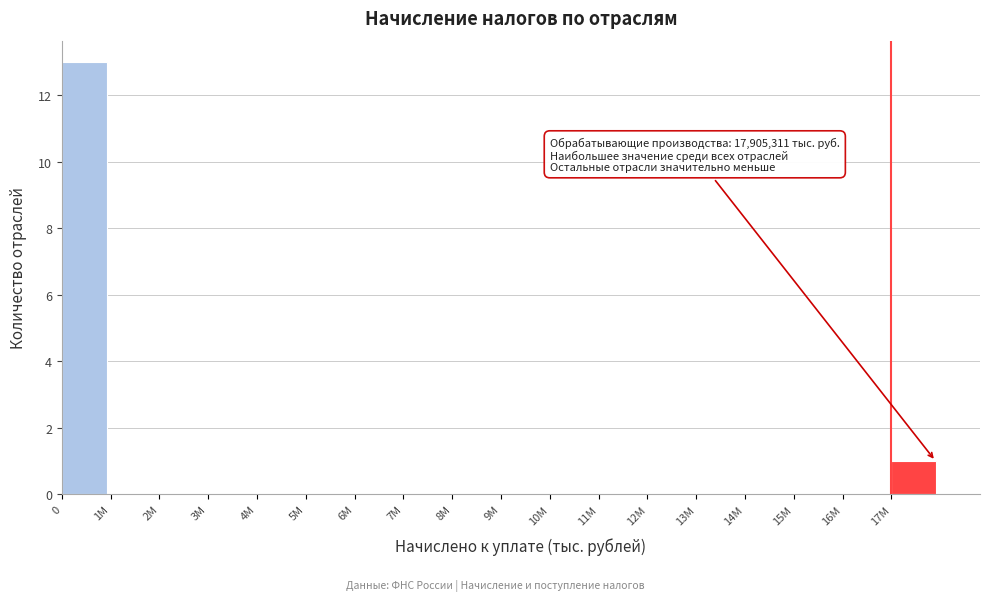

Reading left to right, list all the values displayed in this chart.

0=13	1M=0	2M=0	3M=0	4M=0	5M=0	6M=0	7M=0	8M=0	9M=0	10M=0	11M=0	12M=0	13M=0	14M=0	15M=0	16M=0	17M=1